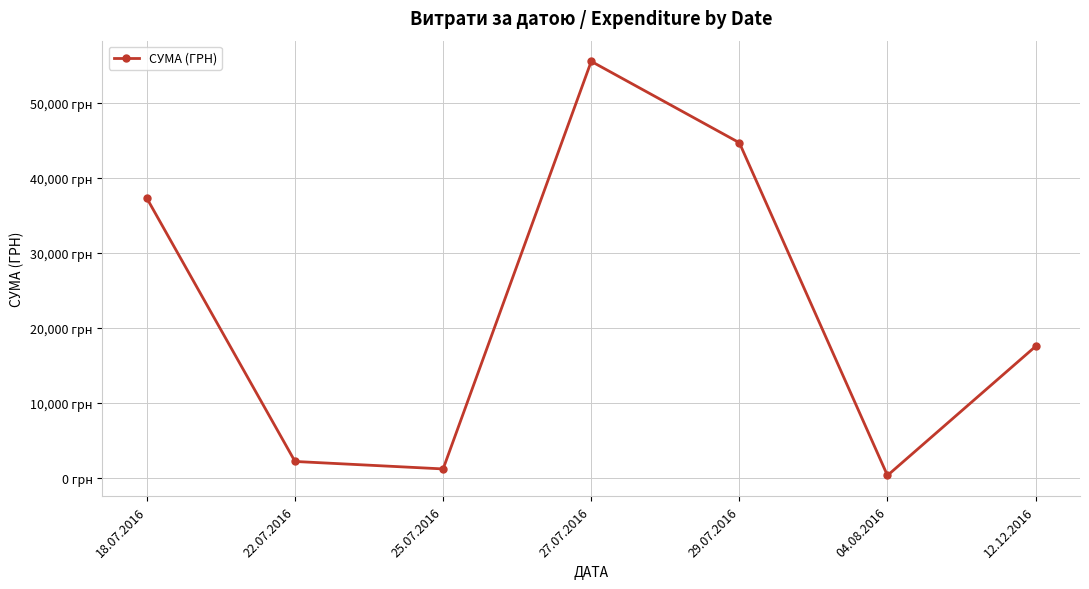

What position from the left is 22.07.2016?

2